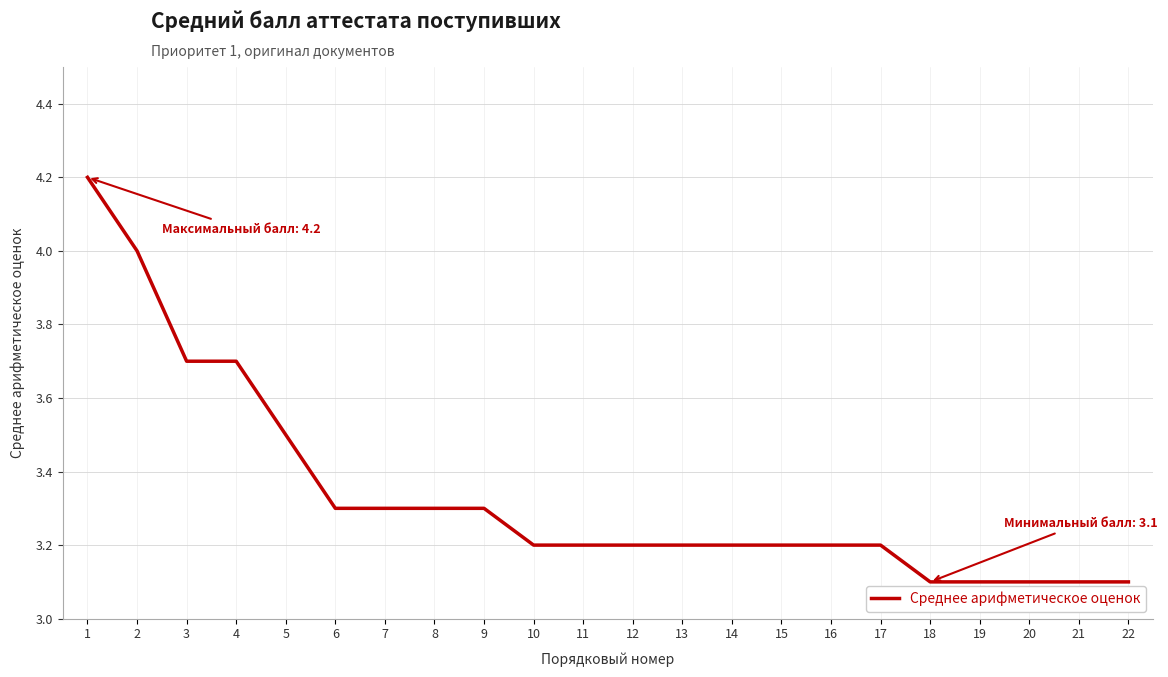

Reading right to left, extract all data points from this chart.

3.1	3.1	3.1	3.1	3.1	3.2	3.2	3.2	3.2	3.2	3.2	3.2	3.2	3.3	3.3	3.3	3.3	3.5	3.7	3.7	4.0	4.2